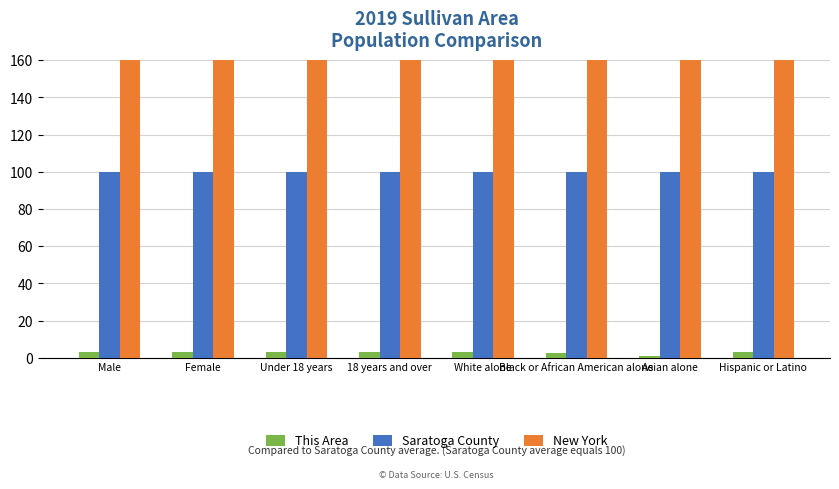

Which series has the widest spread of values?

New York